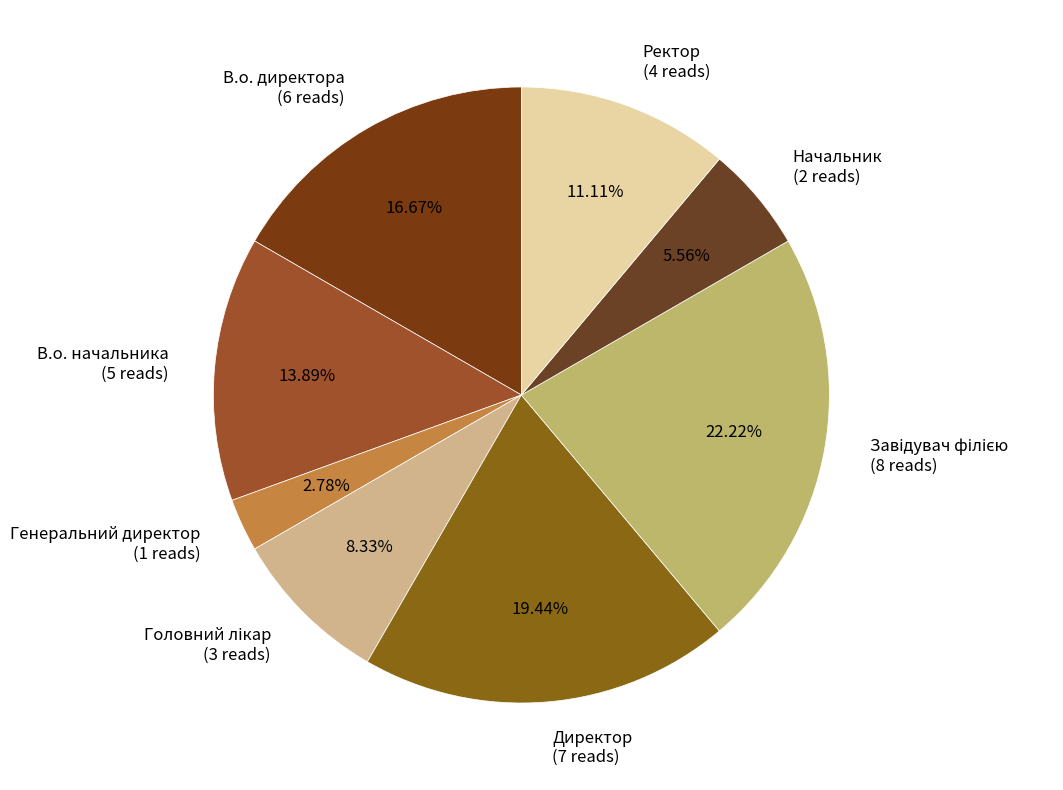

To the nearest percent, what is the difference between the Ректор and Директор slice percentages?

8%